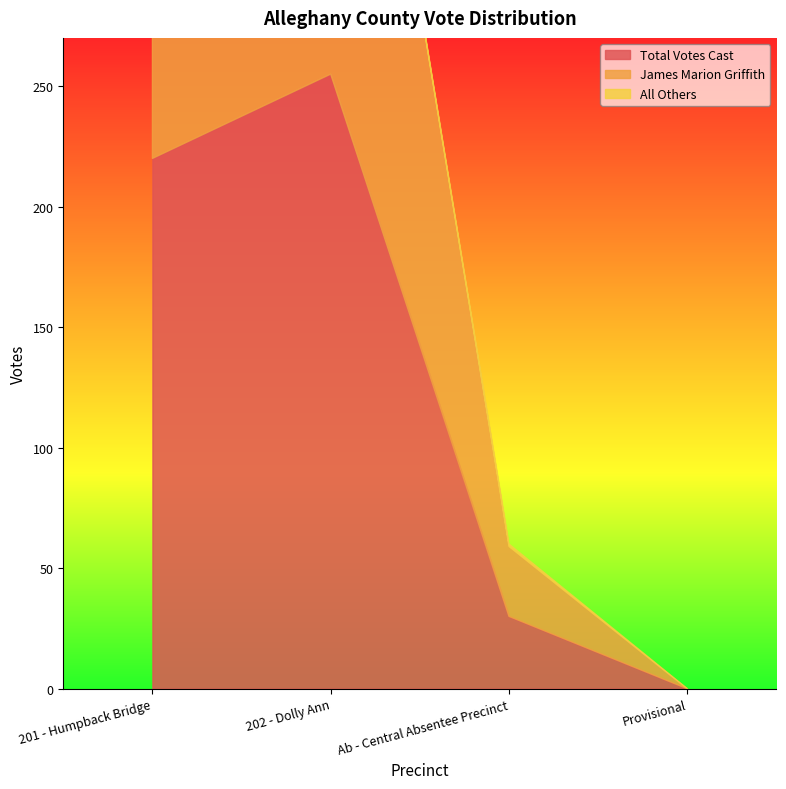

How many values in All Others are above zero?

2